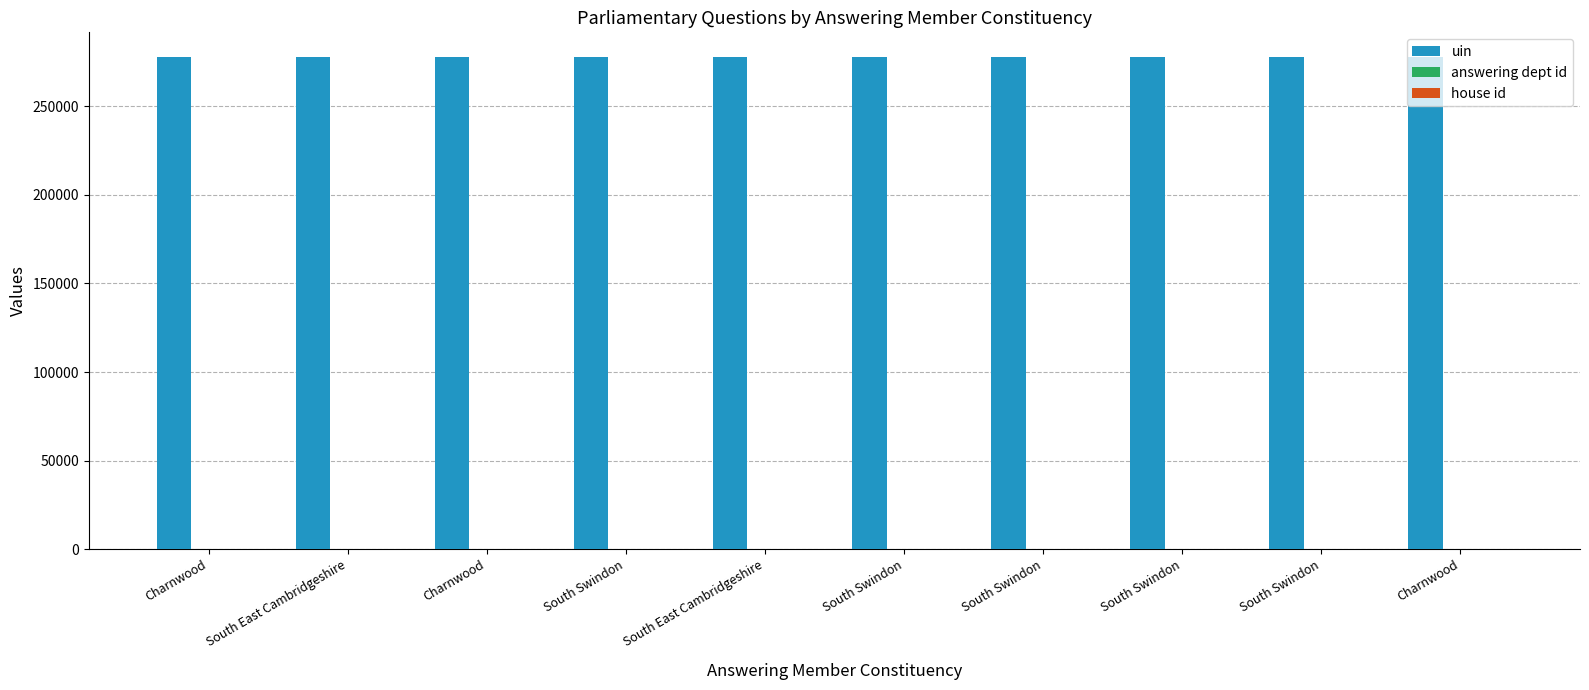

How many groups of bars are there?

10